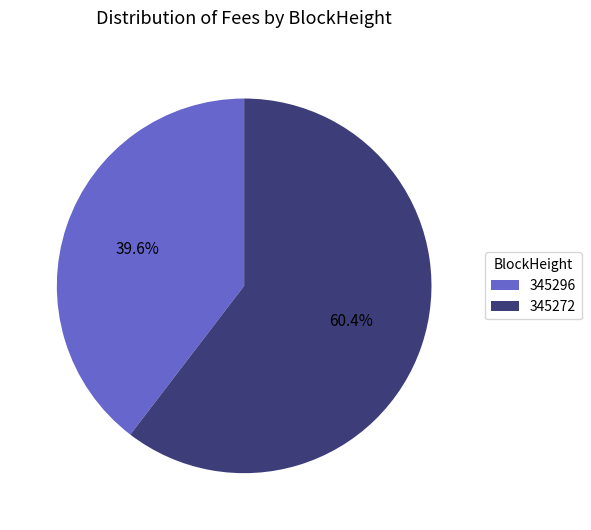

How many slices are in this pie chart?

2